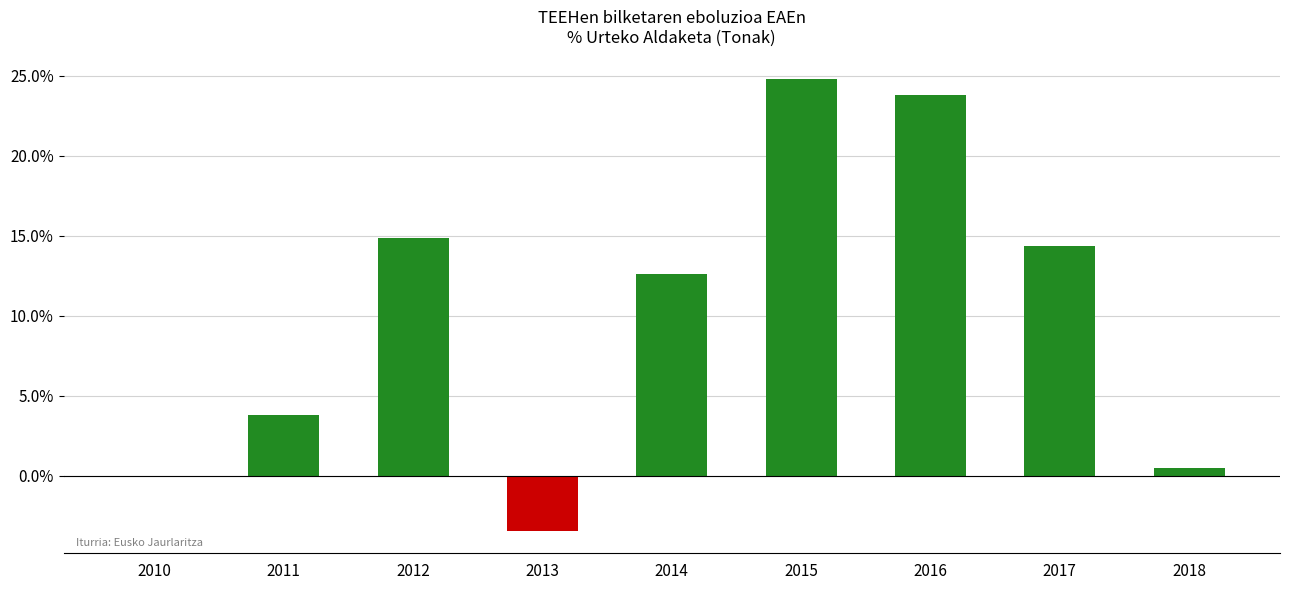

Is it true that the value at 2012 is 14.9?

True